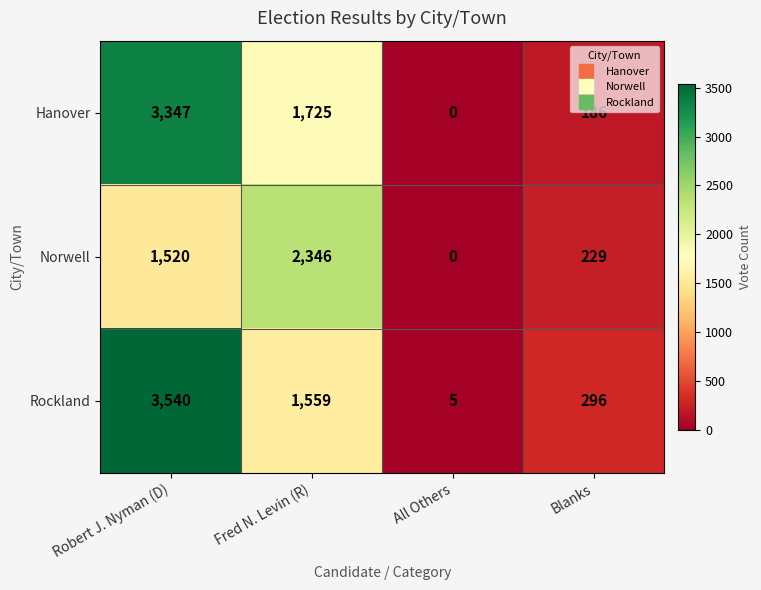

What is the difference between the highest and lowest values at Blanks?

110